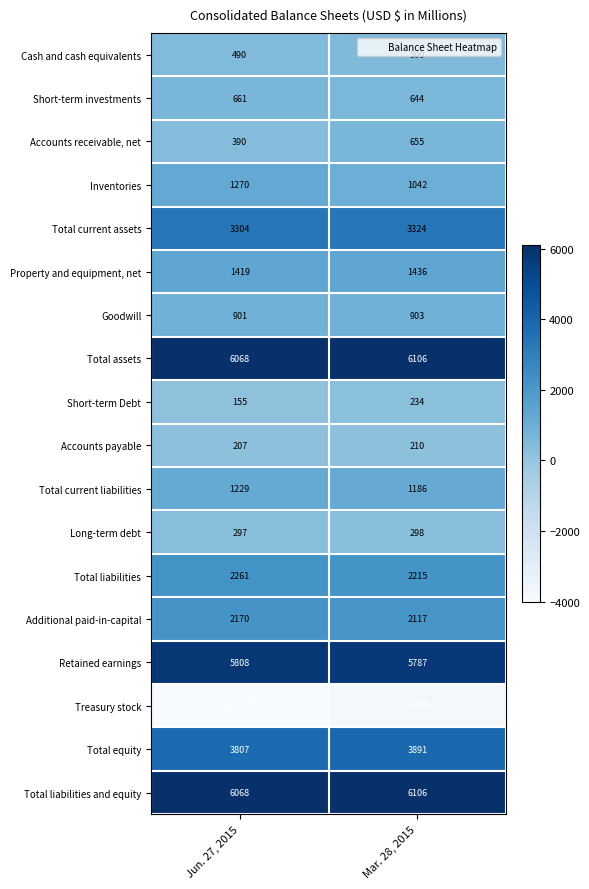

Is it true that Additional paid-in-capital equals 3584 at Mar. 28, 2015?

False